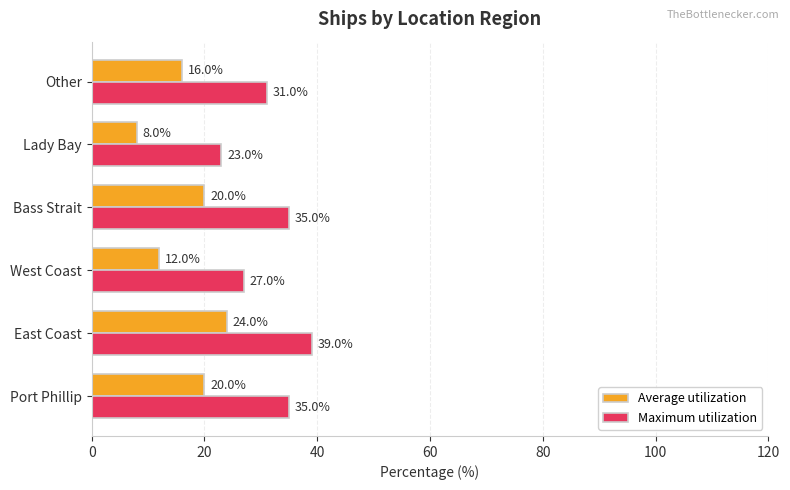

What is the difference between the second highest and minimum values in the Average utilization series?

12